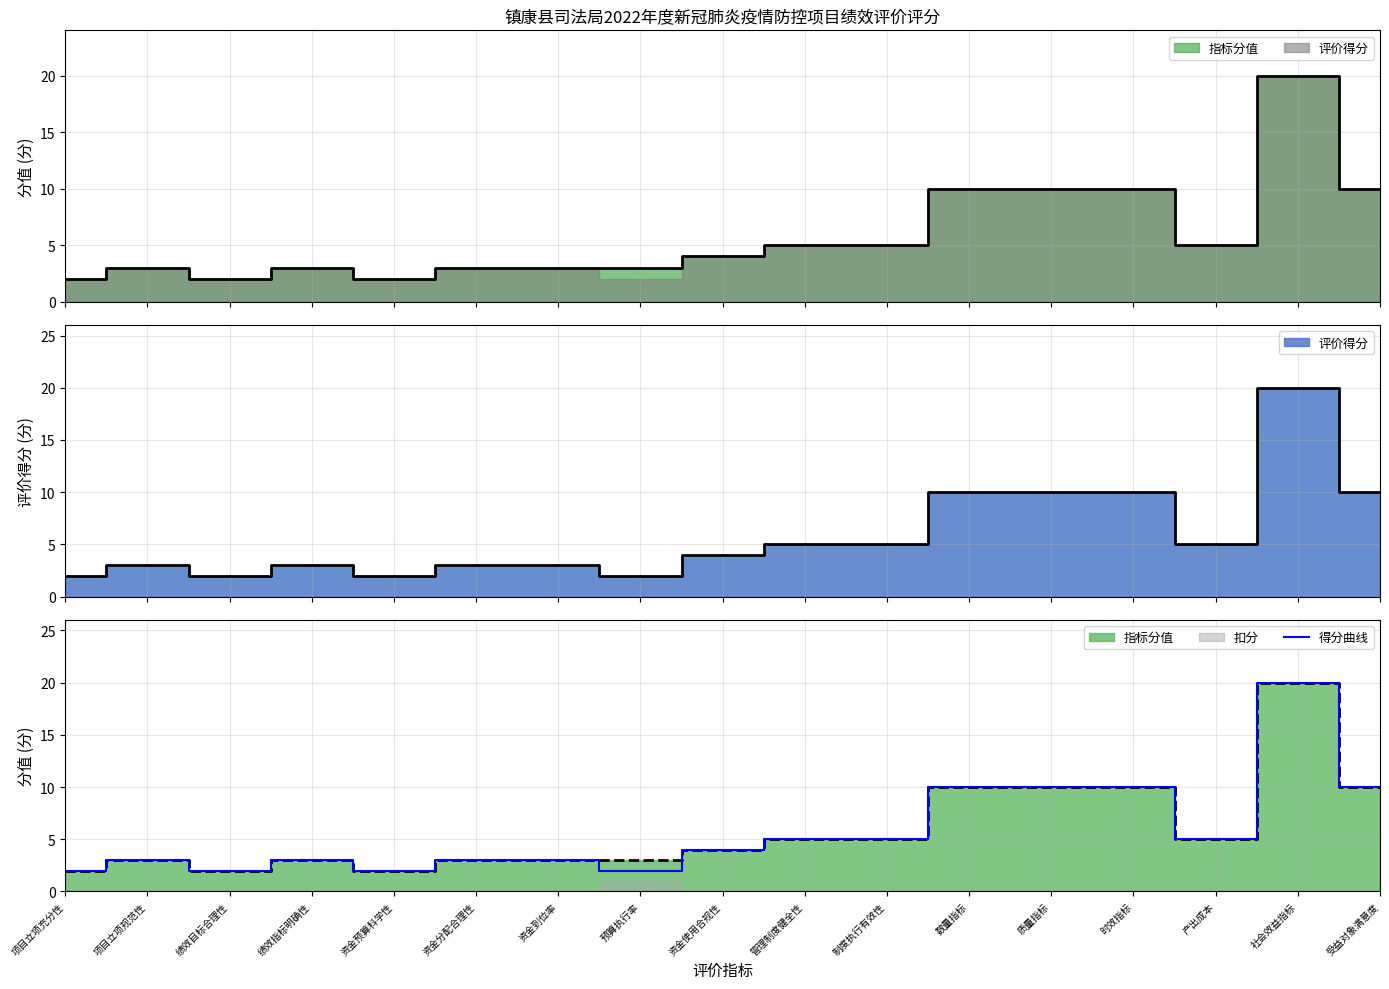

Is it true that the value at 社会效益指标 is 10?

False